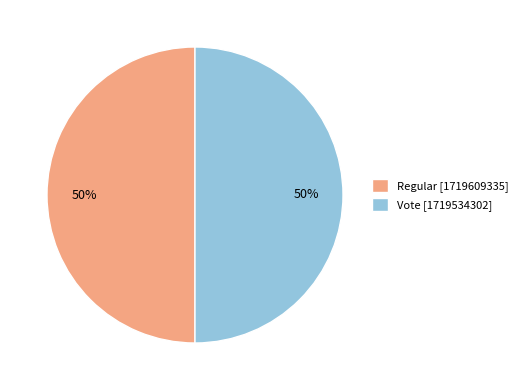

Is the sum of Vote [1719534302] and Regular [1719609335] greater than half?

Yes